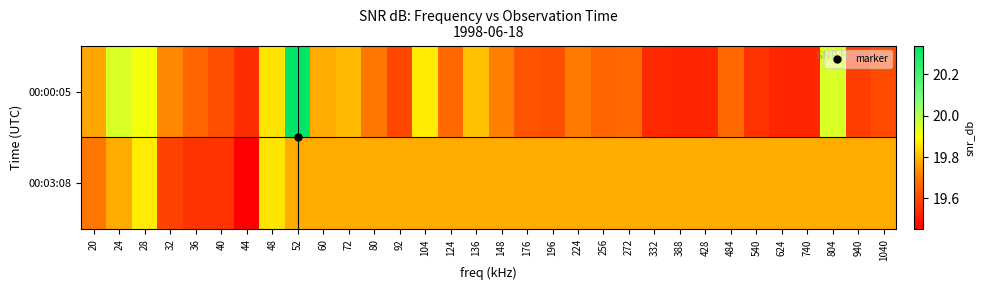

List the series in order of their overall mean, lowest first.

00:00:05, 00:03:08